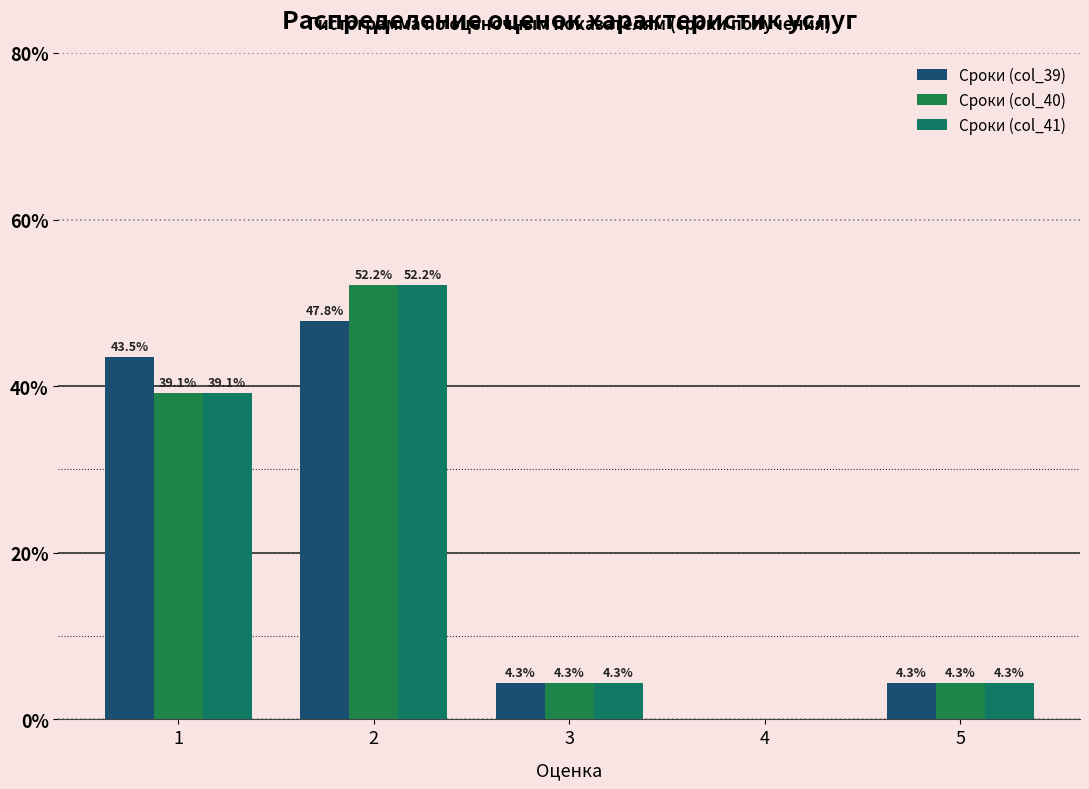

Count the number of data series in this chart.

3